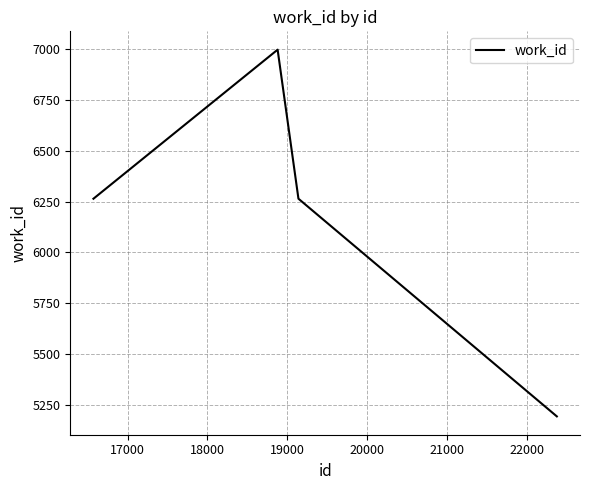

How many distinct data groups are displayed?

1